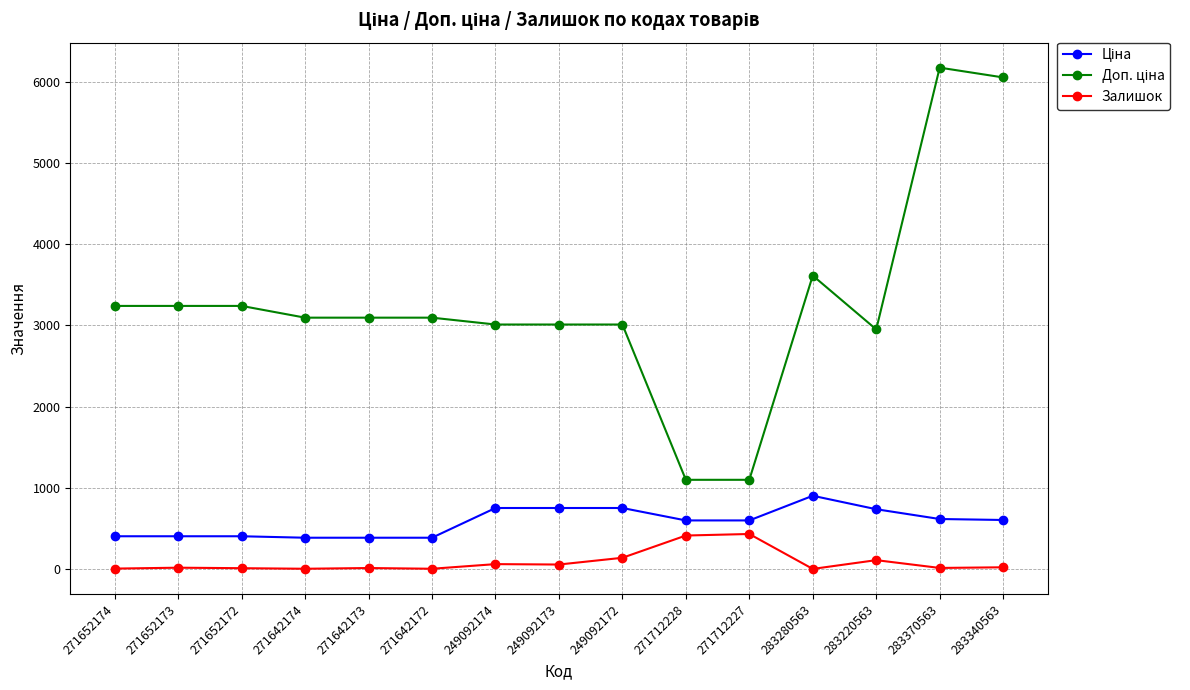

True or false: Залишок has more than 0 points higher than both neighbors.

True